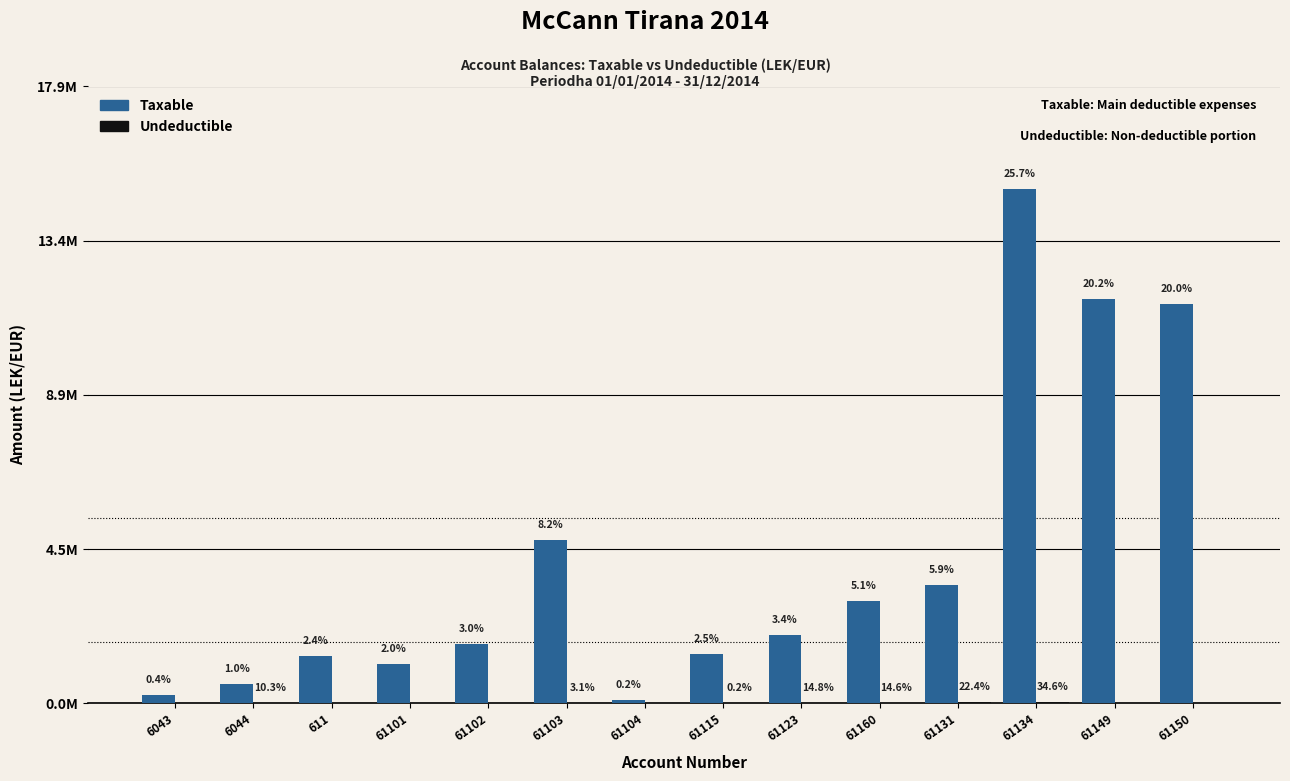

List the series in order of their overall mean, lowest first.

Undeductible, Taxable